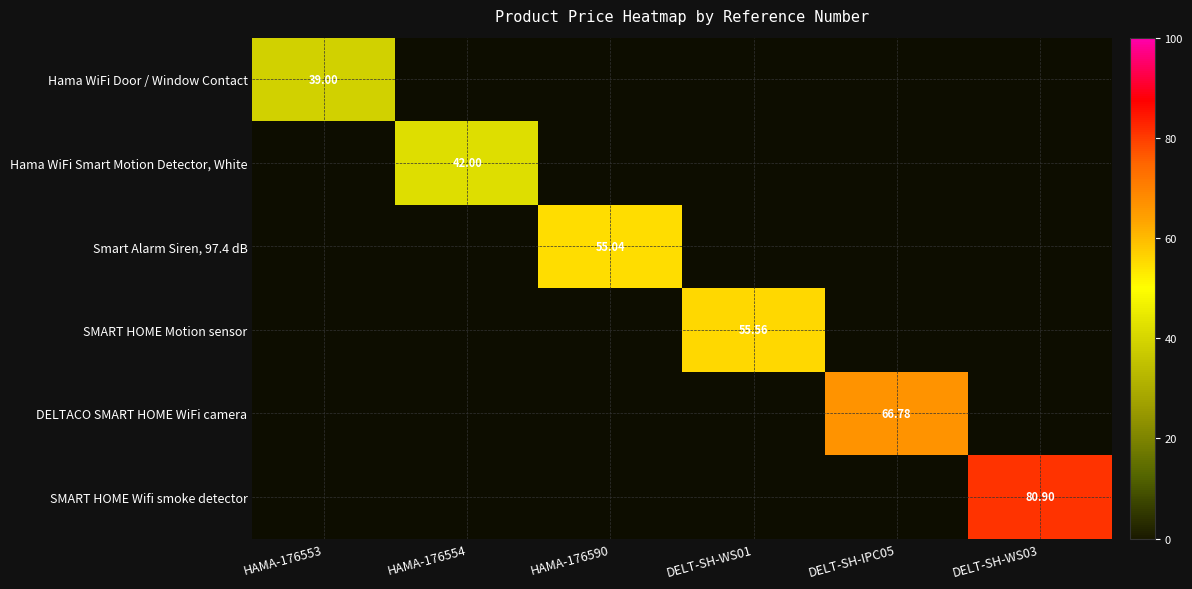

Which label corresponds to the largest value in the chart?

DELT-SH-WS03